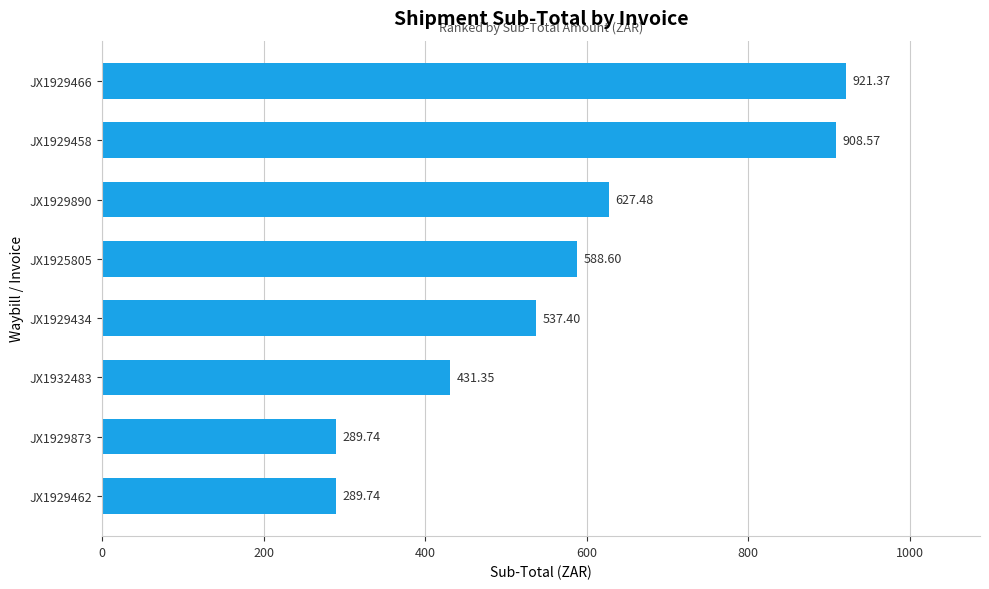

What is the average value?

574.3